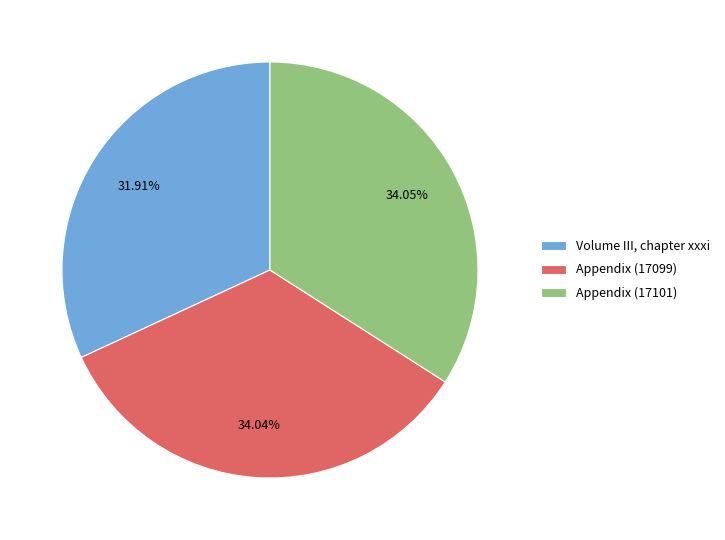

To the nearest percent, what is the difference between the largest and smallest slice percentages?

2%